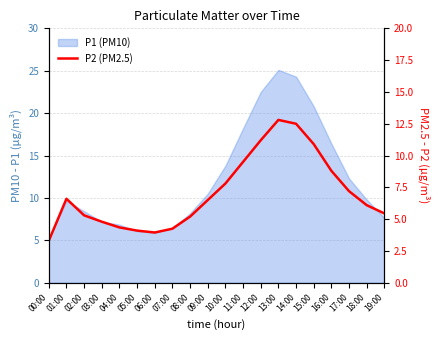

How many points are lower than both their immediate neighbors (excluding endpoints)?

1